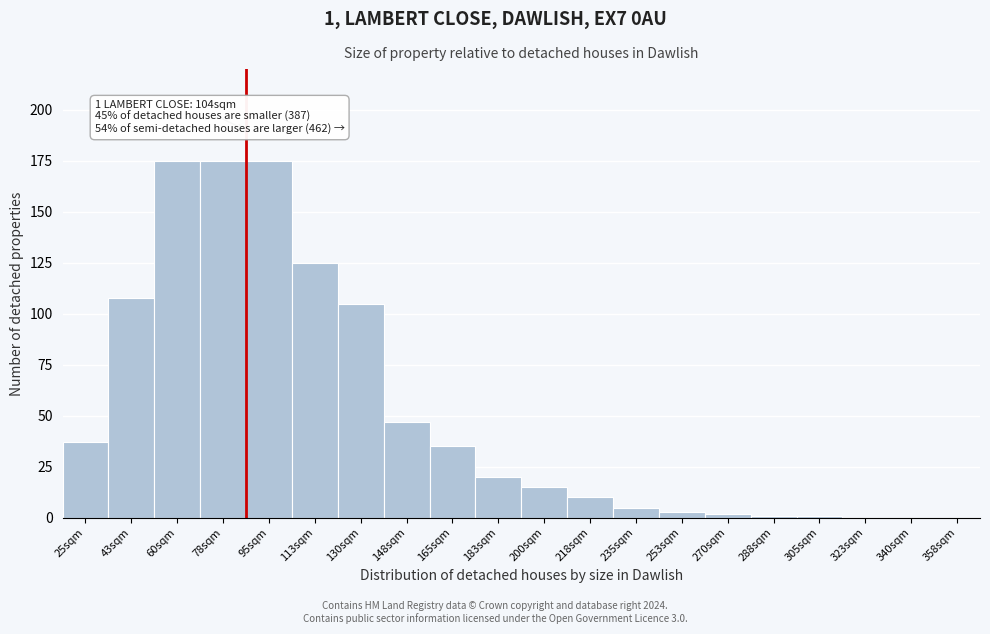

Reading left to right, what are all the values shown in this chart?

25sqm=37	43sqm=108	60sqm=175	78sqm=175	95sqm=175	113sqm=125	130sqm=105	148sqm=47	165sqm=35	183sqm=20	200sqm=15	218sqm=10	235sqm=5	253sqm=3	270sqm=2	288sqm=1	305sqm=1	323sqm=0	340sqm=0	358sqm=0